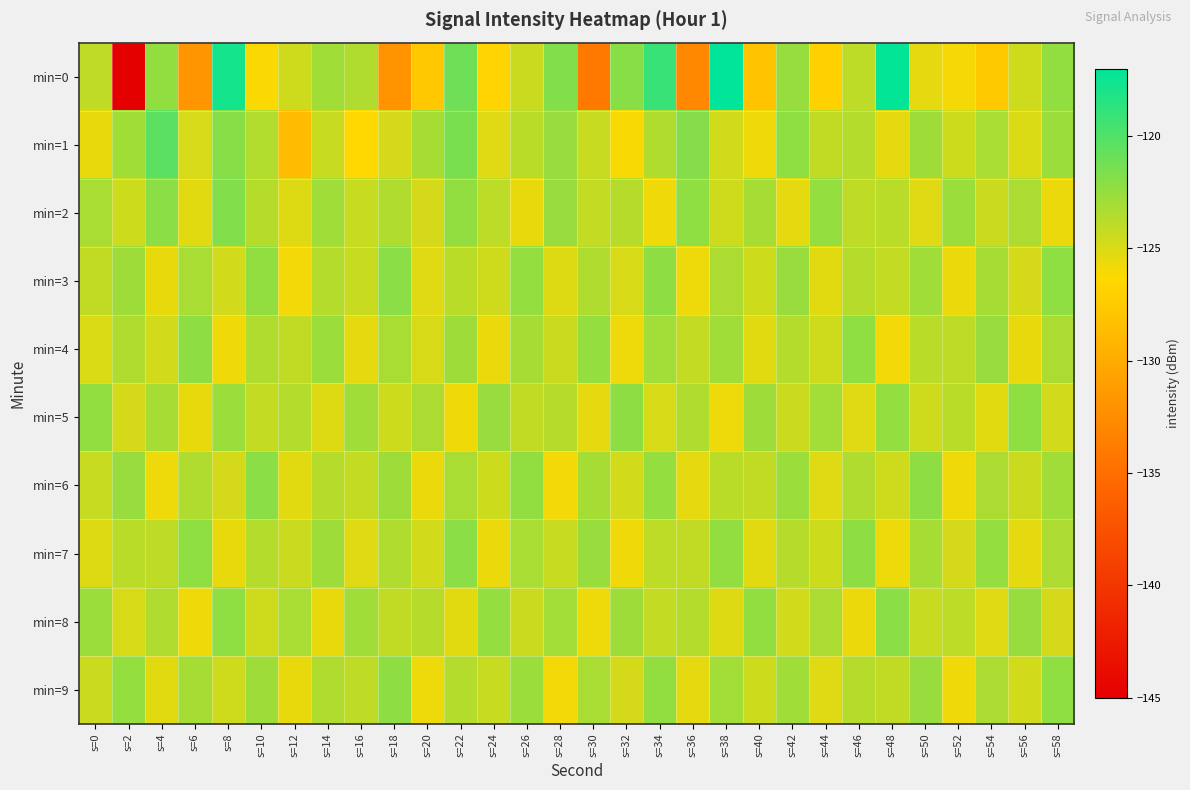

At s=30, list the series in order from largest to smallest.

min=4, min=7, min=6, min=9, min=3, min=2, min=1, min=5, min=8, min=0